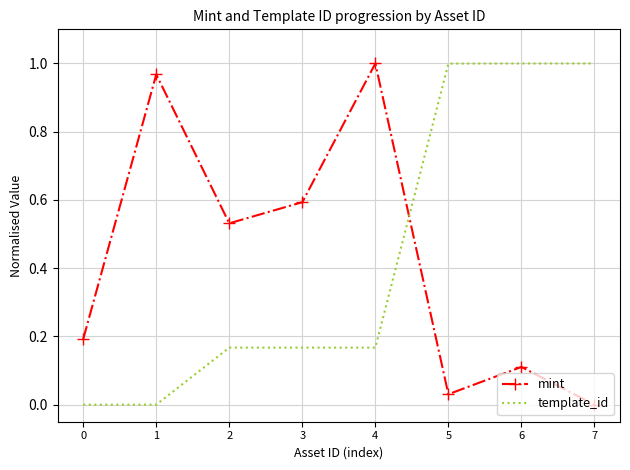

Rank the series at 1 from highest to lowest value.

mint, template_id